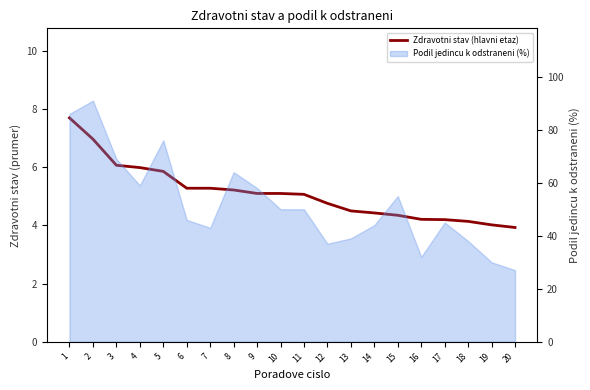

How many lines are shown in the chart?

1